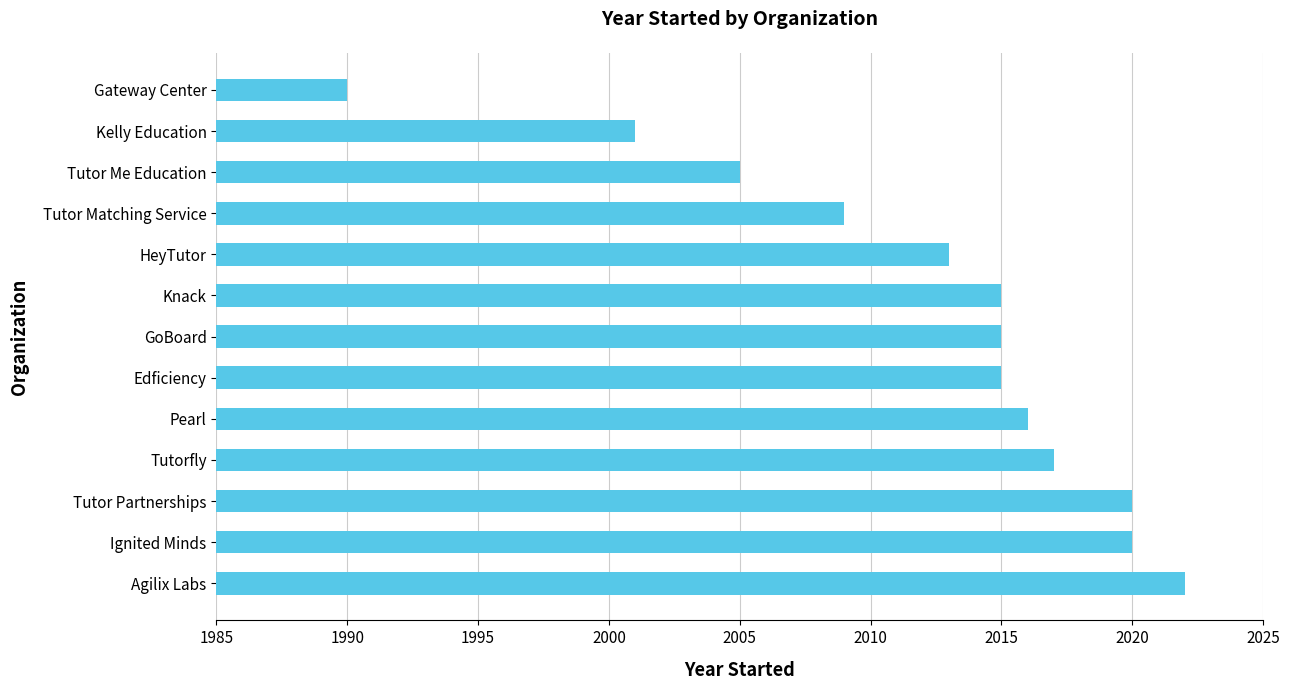

What is the change in value from Kelly Education to Gateway Center?

-11